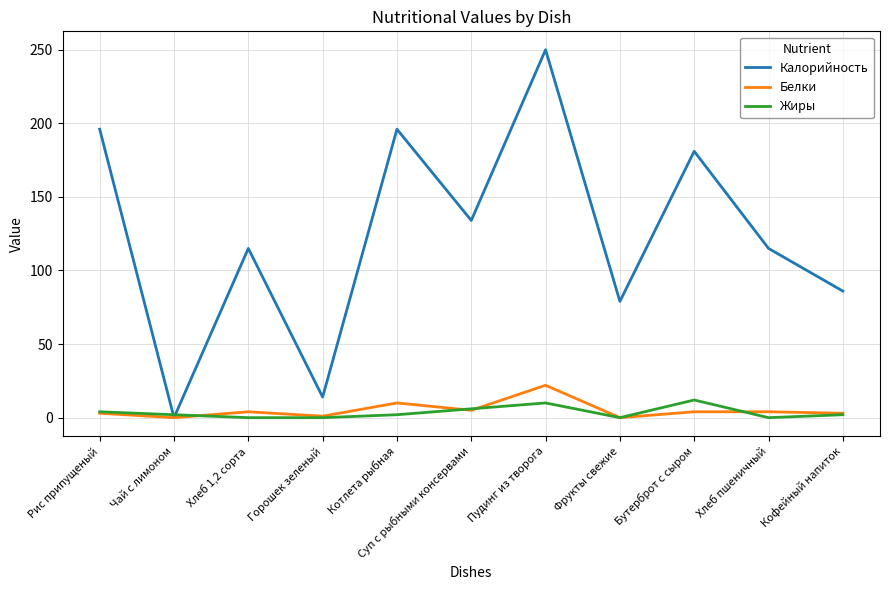

Which series has the largest total across all categories?

Калорийность